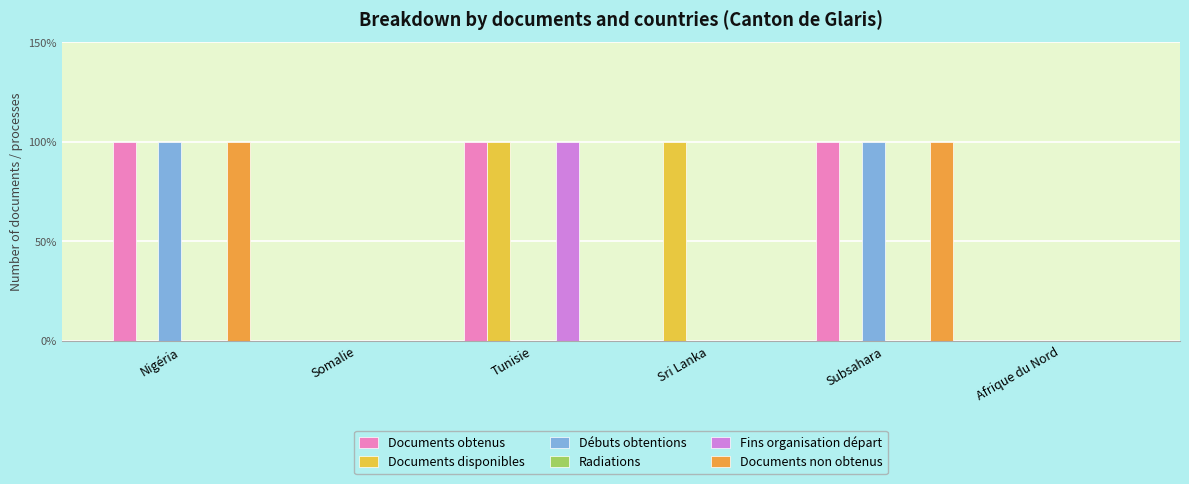

At how many categories does at least one series exceed 0?

4